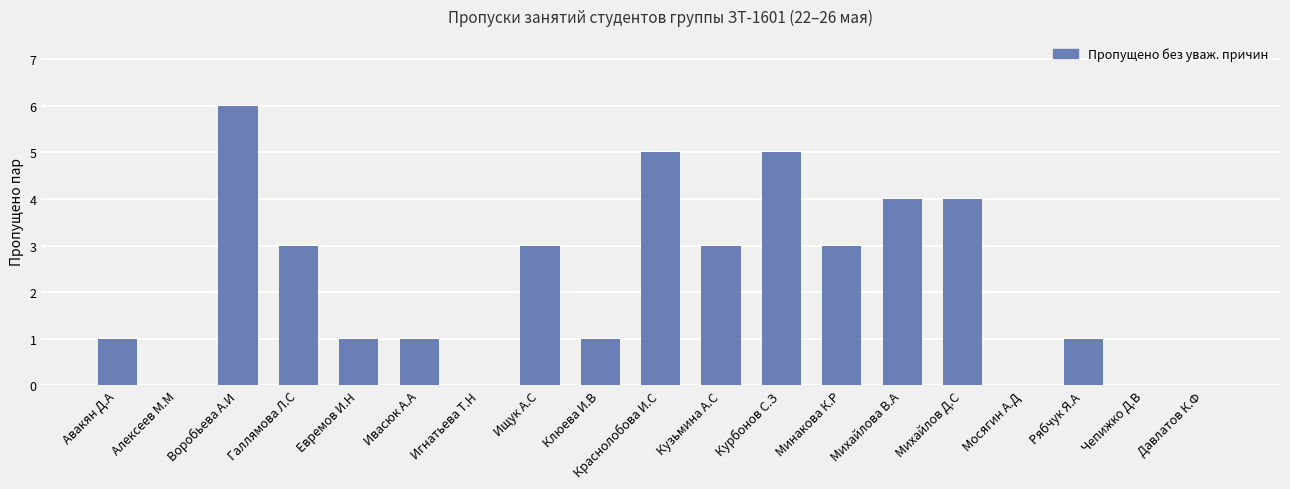

What is the approximate value at Воробьева А.И?

6